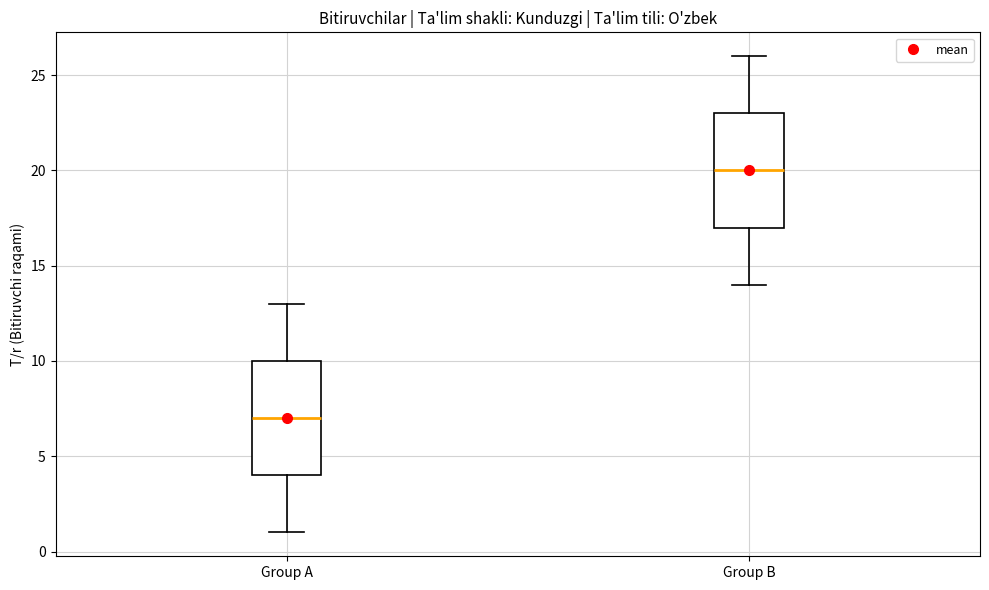

Reading left to right, transcribe this box plot: for each box, give where its median line is, the range the box spans, and where its two whiskers end, as read against the y-axis. The values are not printed on the chart, so give them approximately, as read against the axis.

Group A: median 7, box 4 to 10, whiskers 1 to 13
Group B: median 20, box 17 to 23, whiskers 14 to 26